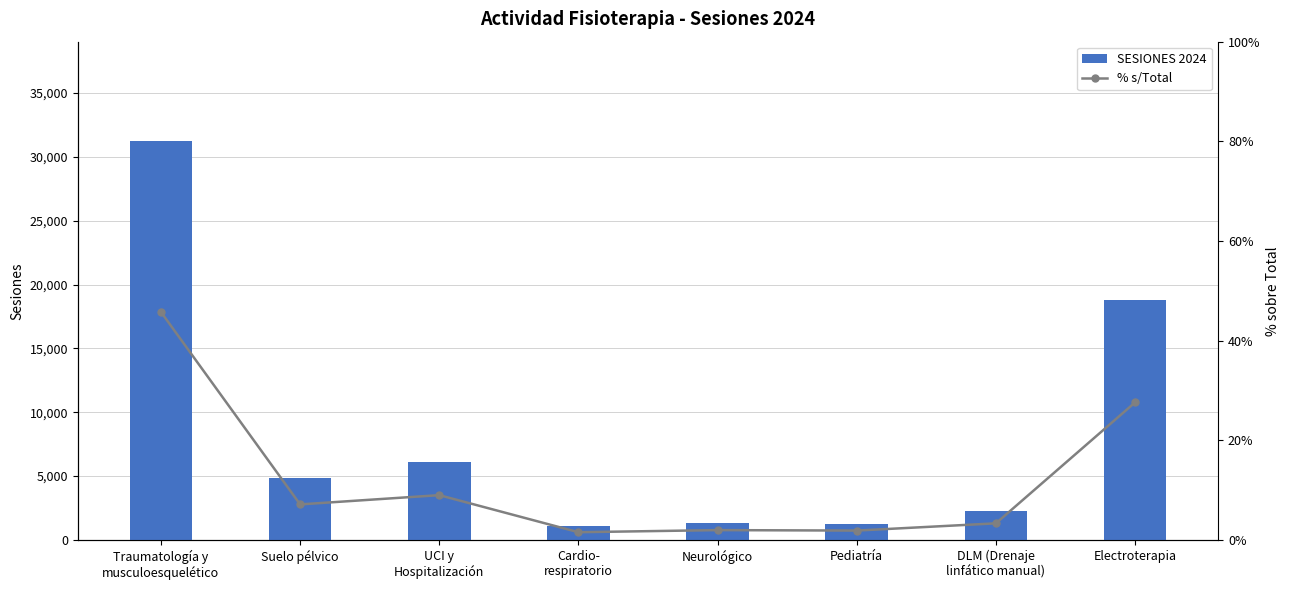

What is the minimum value shown in the chart?

1.6